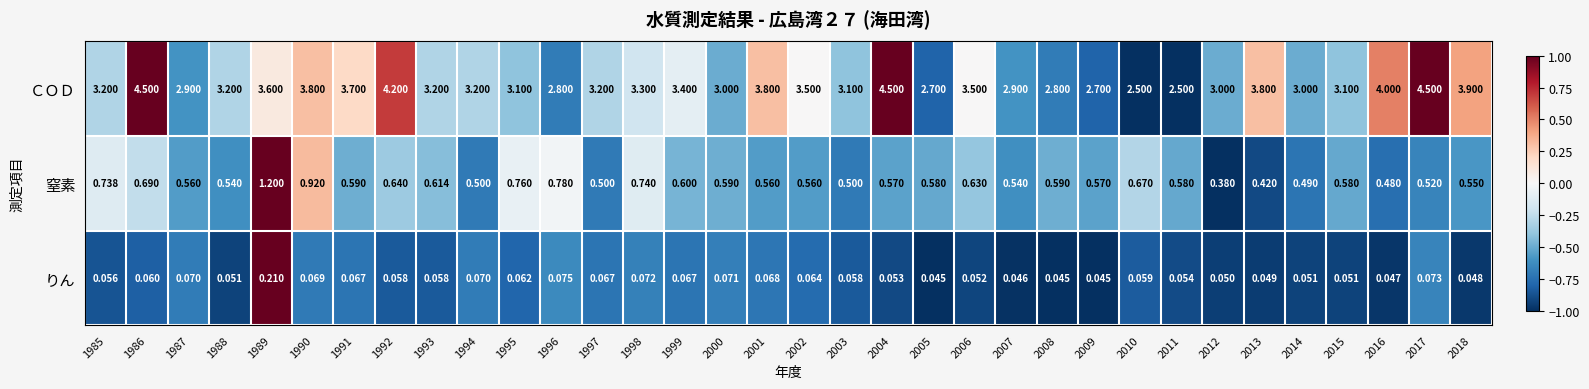

Rank the series at 1992 from lowest to highest value.

りん, 窒素, ＣＯＤ